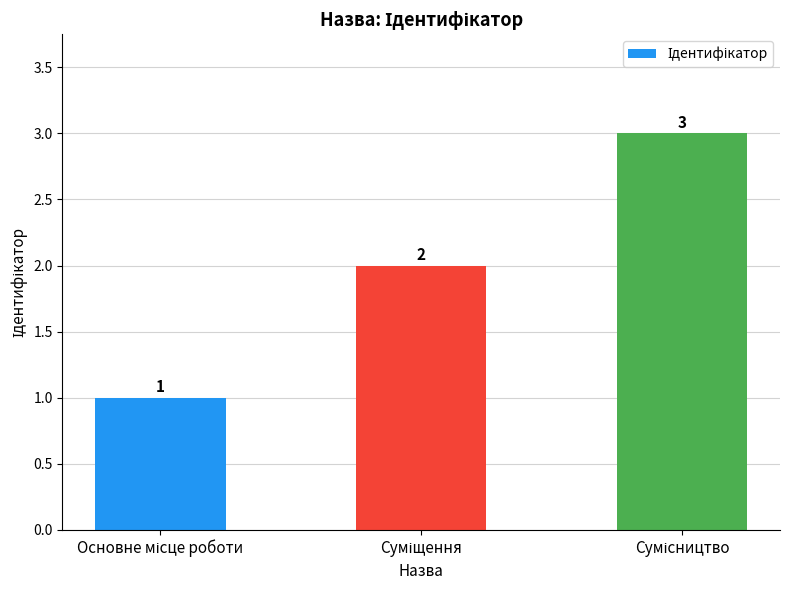

What is the maximum value shown in the chart?

3